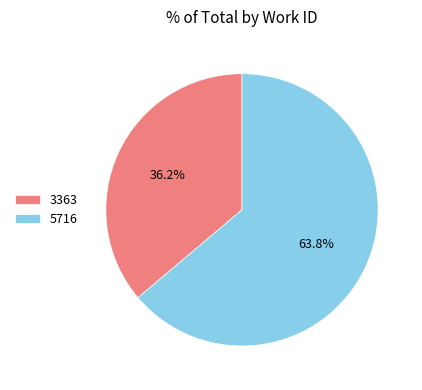

What is the majority slice?

5716